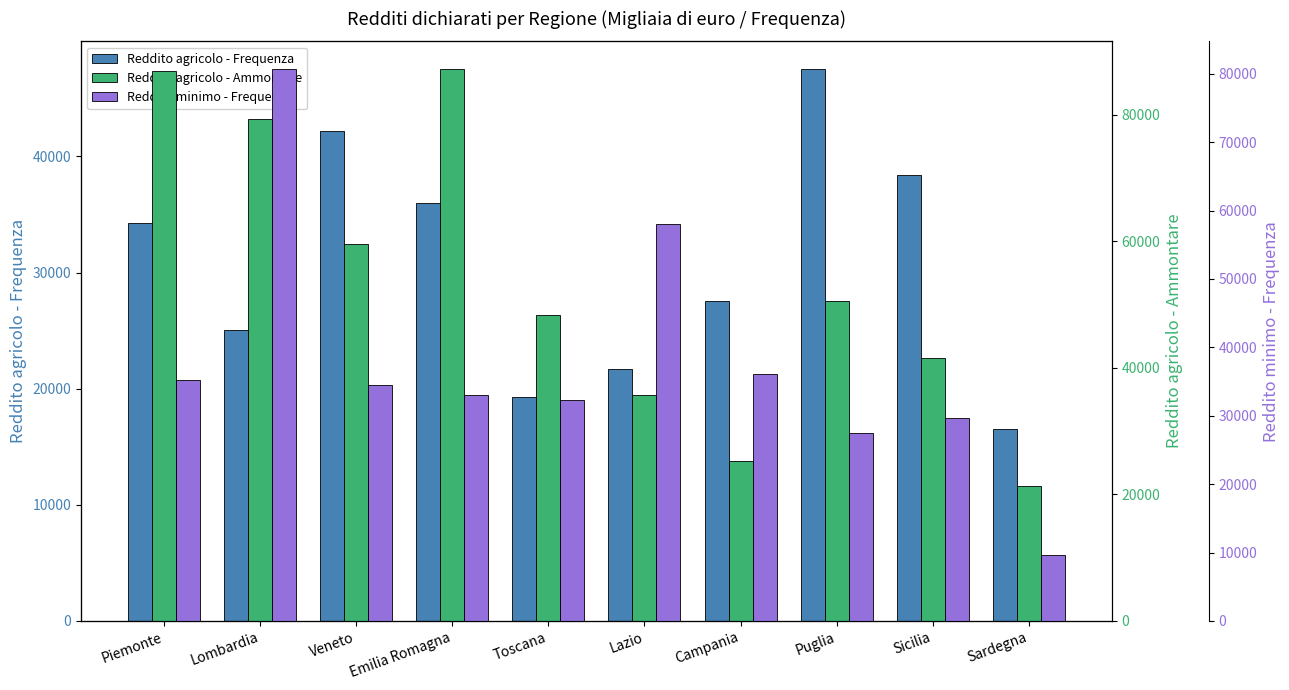

What is the total value across all series at Sardegna?

47487